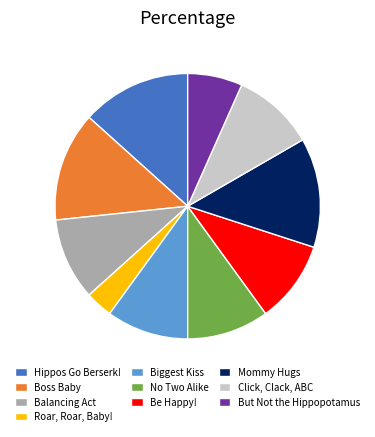

Which slice is the smallest?

Roar, Roar, Baby!